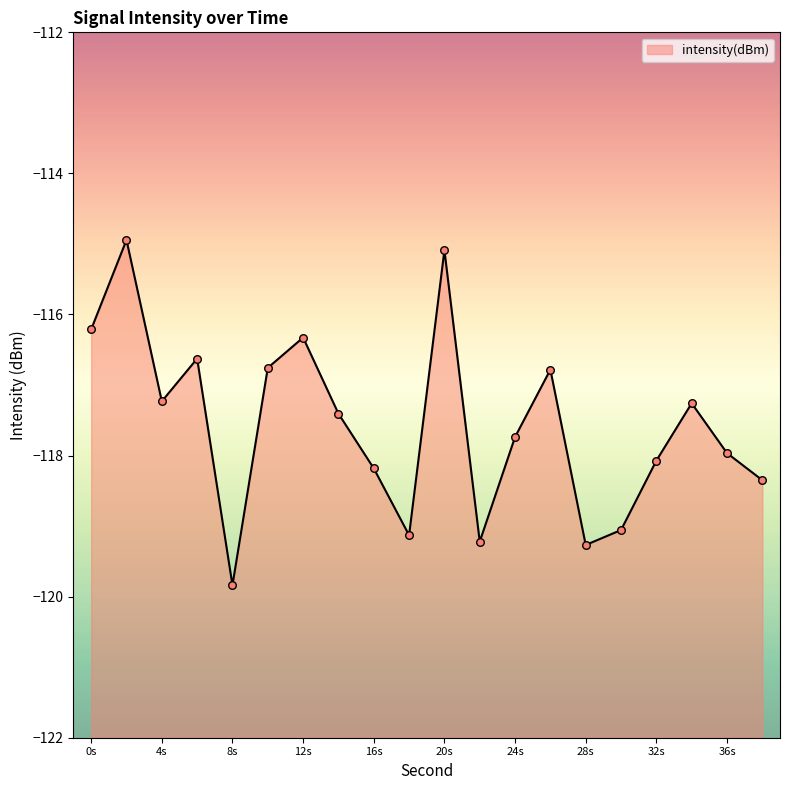

What is the change in value from 18 to 20?

+4.0